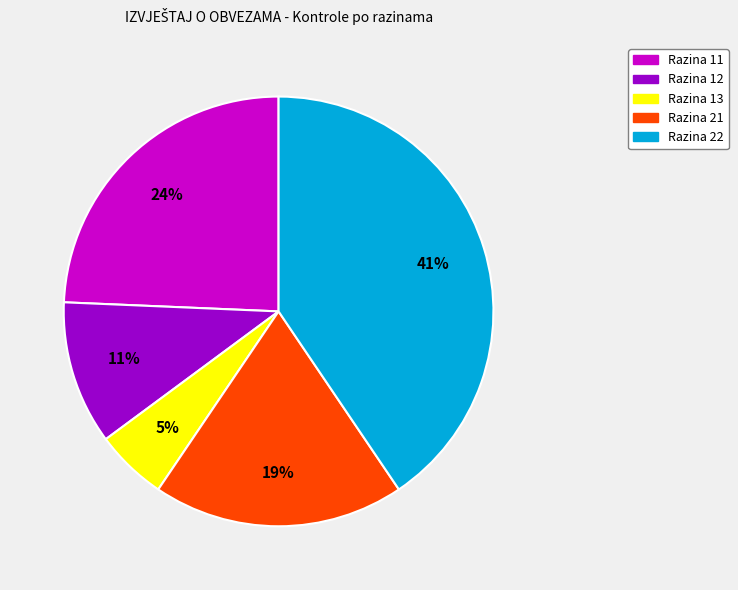

Is the sum of Razina 13 and Razina 21 greater than half?

No